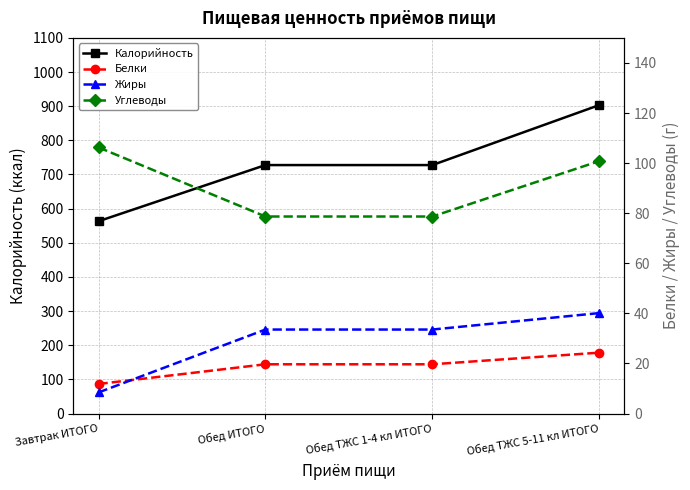

What are all the series names shown in the legend?

Калорийность, Белки, Жиры, Углеводы